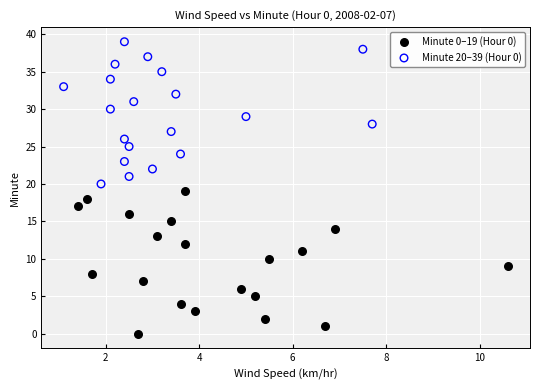

What are all the series names shown in the legend?

Minute 0–19 (Hour 0), Minute 20–39 (Hour 0)